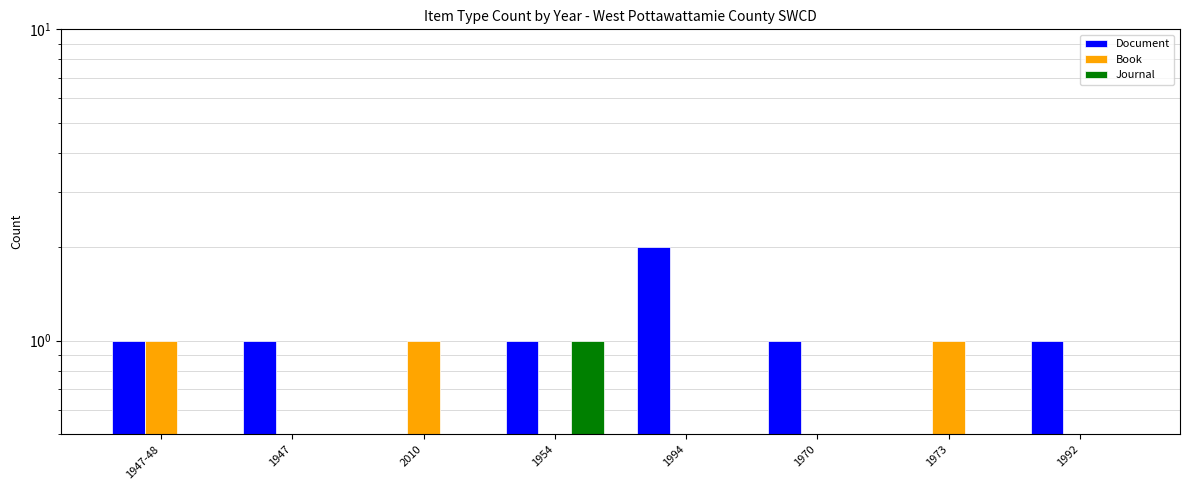

List the series in order of their peak value, highest first.

Document, Book, Journal